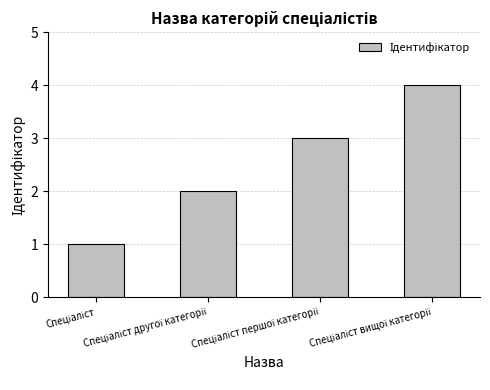

What is the greatest value displayed?

4